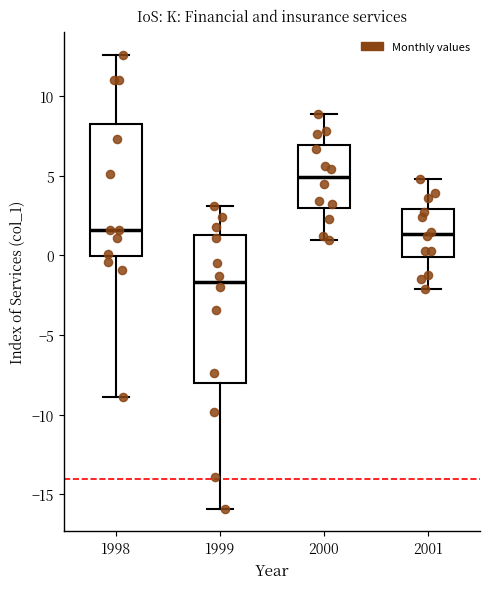

Which box has the lowest median line?

1999